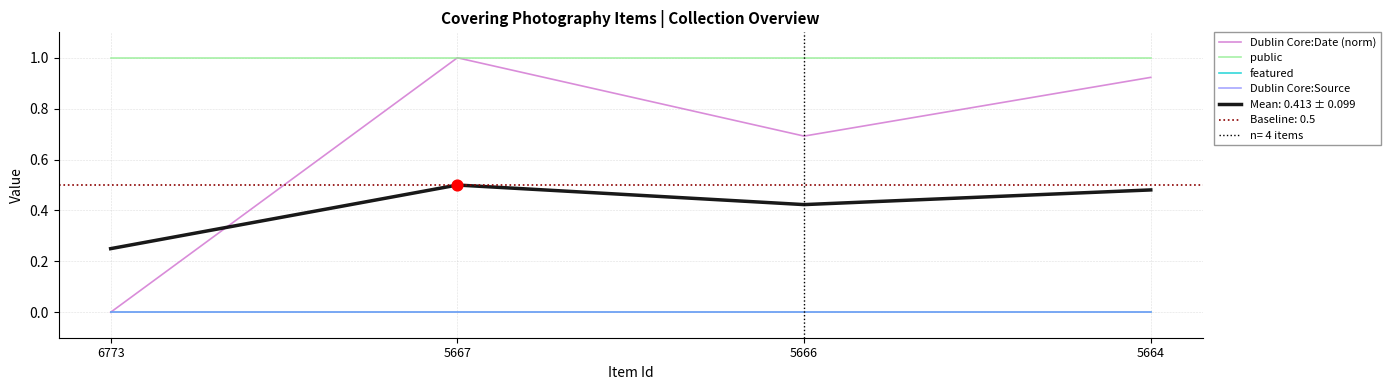

What is the total value across all series at 5666?

1.7